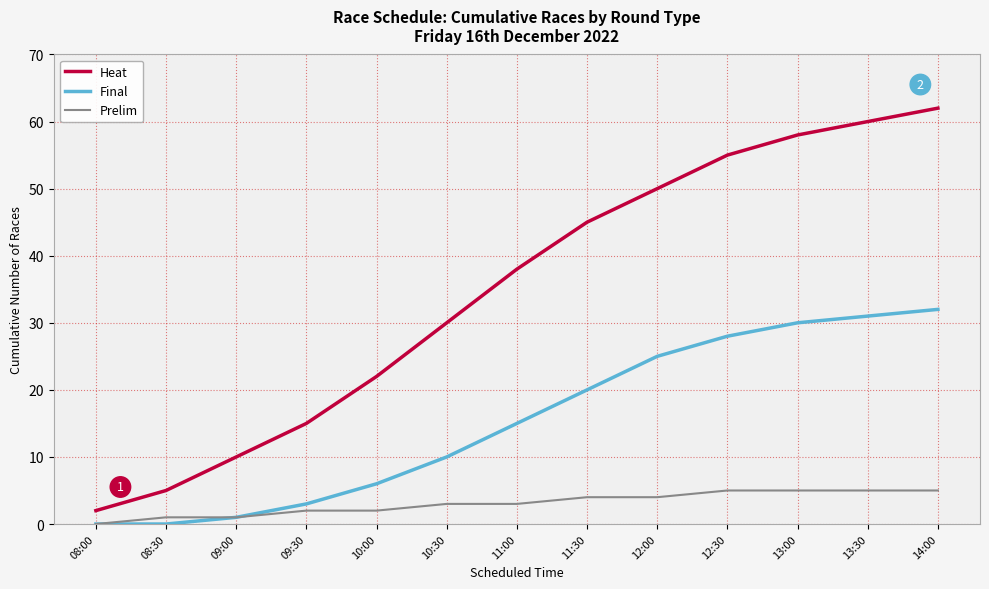

Between 09:00 and 14:00, which series saw the biggest shift?

Heat